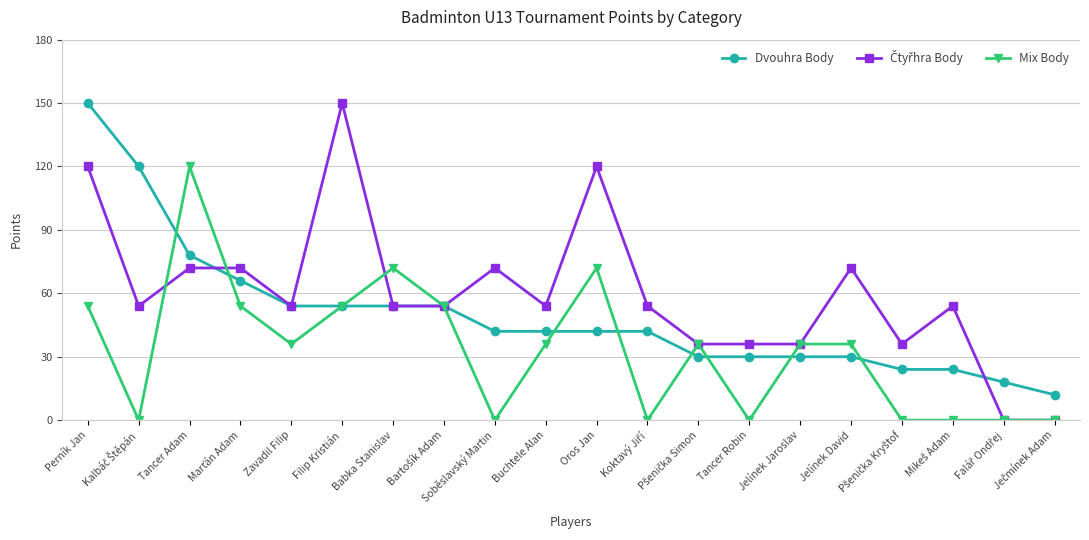

True or false: Mix Body has more than 0 points higher than both neighbors.

True